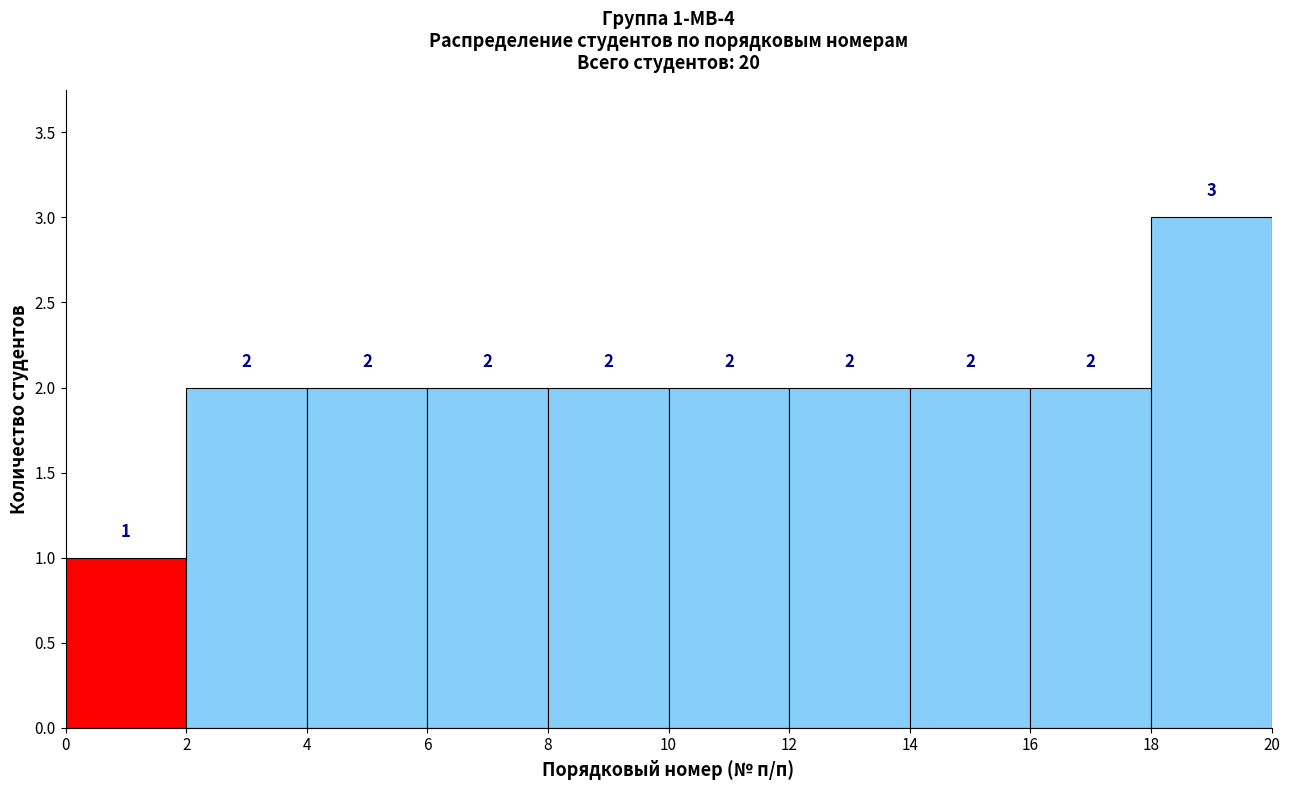

Over which range of the x-axis is the bar tallest?

18 to 20